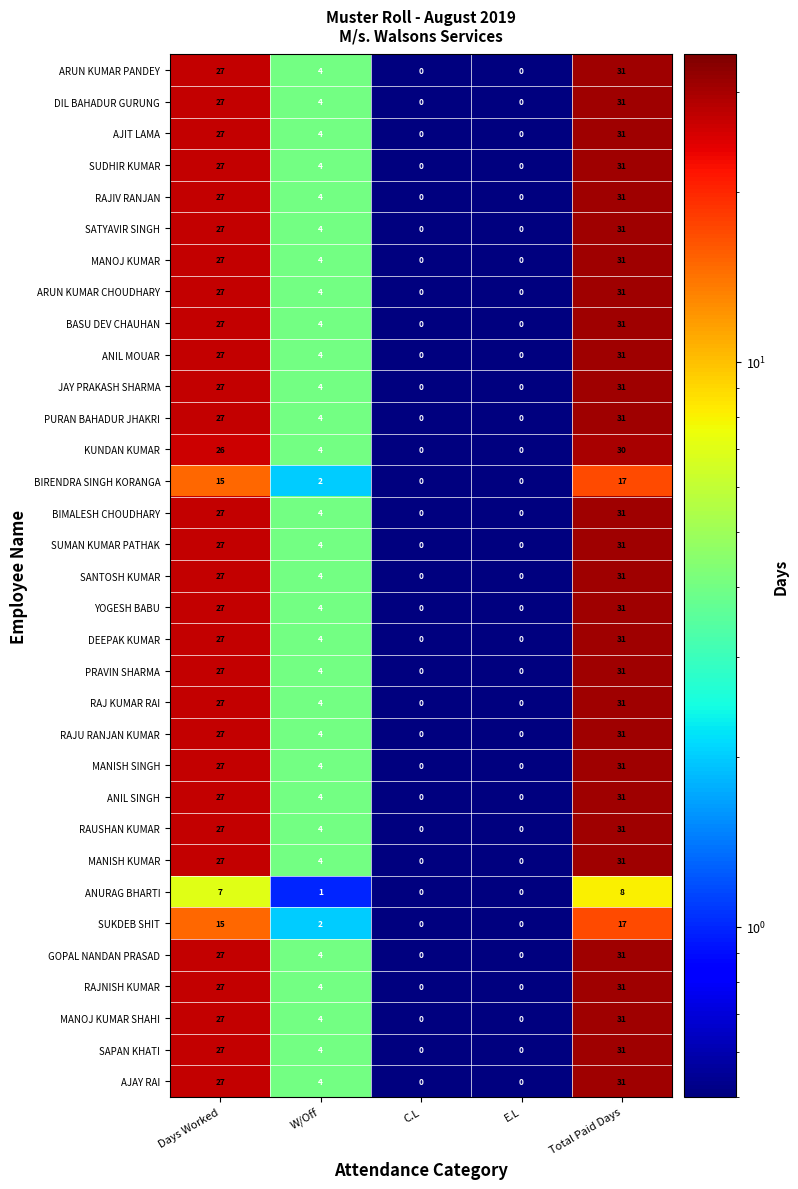

What is the greatest value displayed?

31